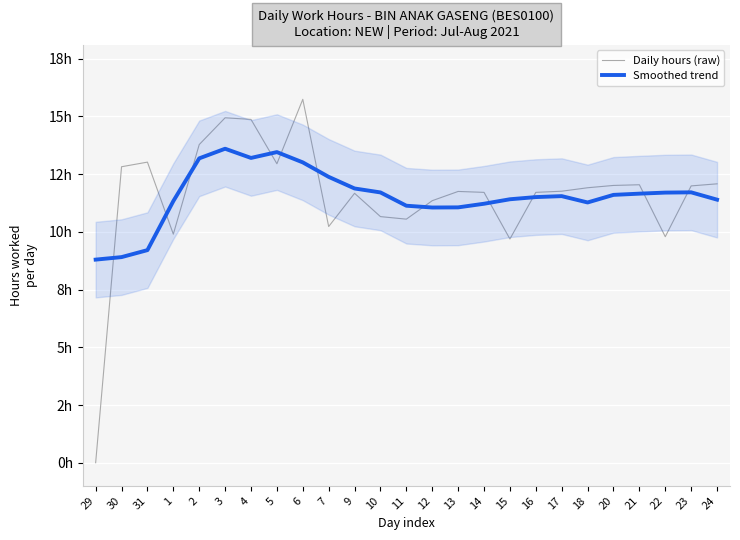

List the series in order of their overall mean, highest first.

Daily hours (raw), Smoothed trend